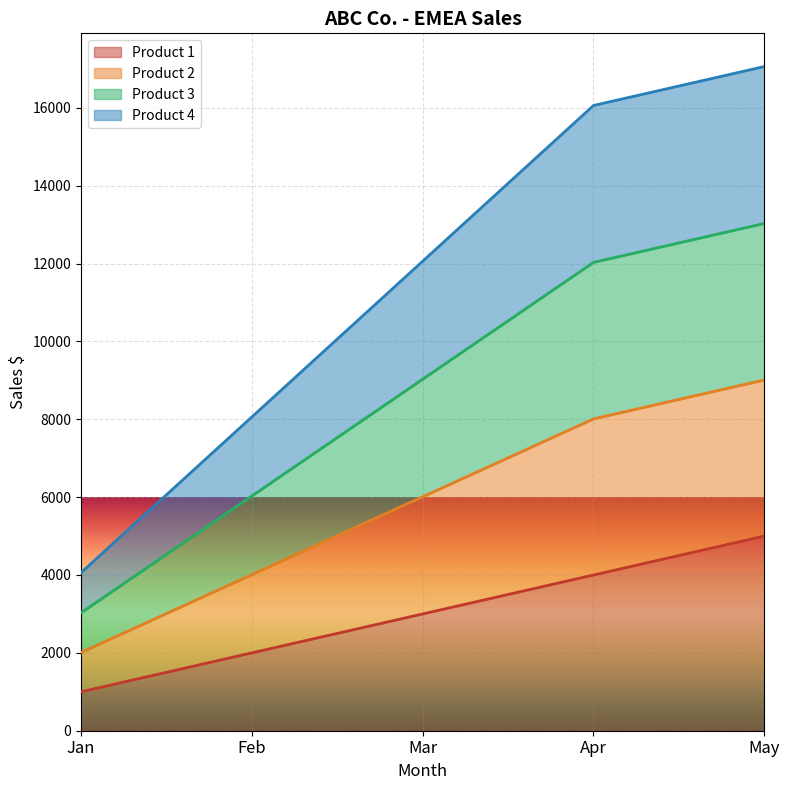

How many values in the Product 1 series exceed 3000?

2